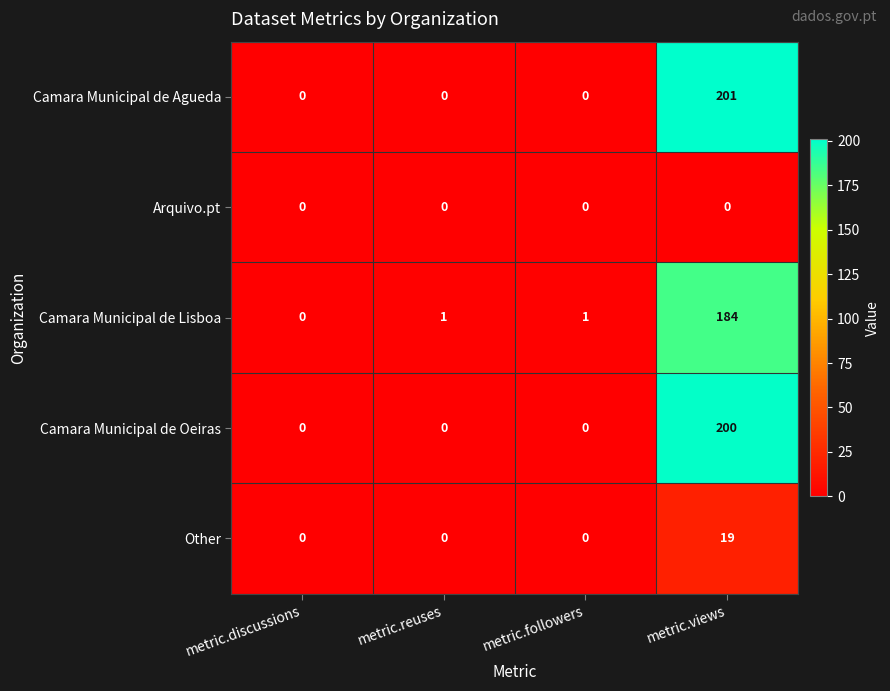

At which category does the chart reach its peak across all series?

metric.views